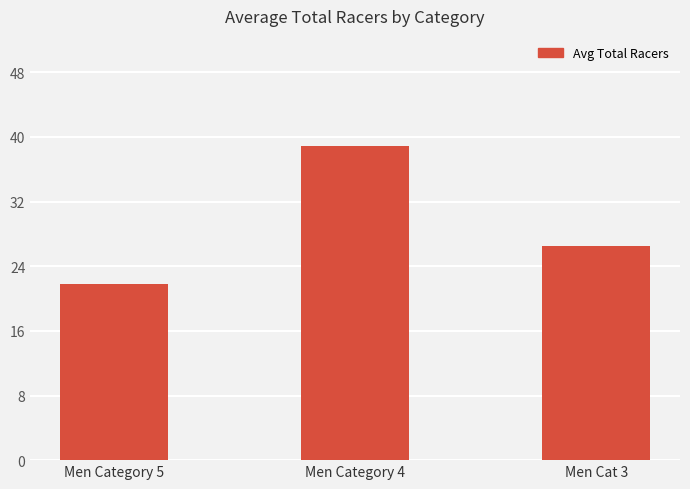

List the labels in order of value, largest first.

Men Category 4, Men Cat 3, Men Category 5